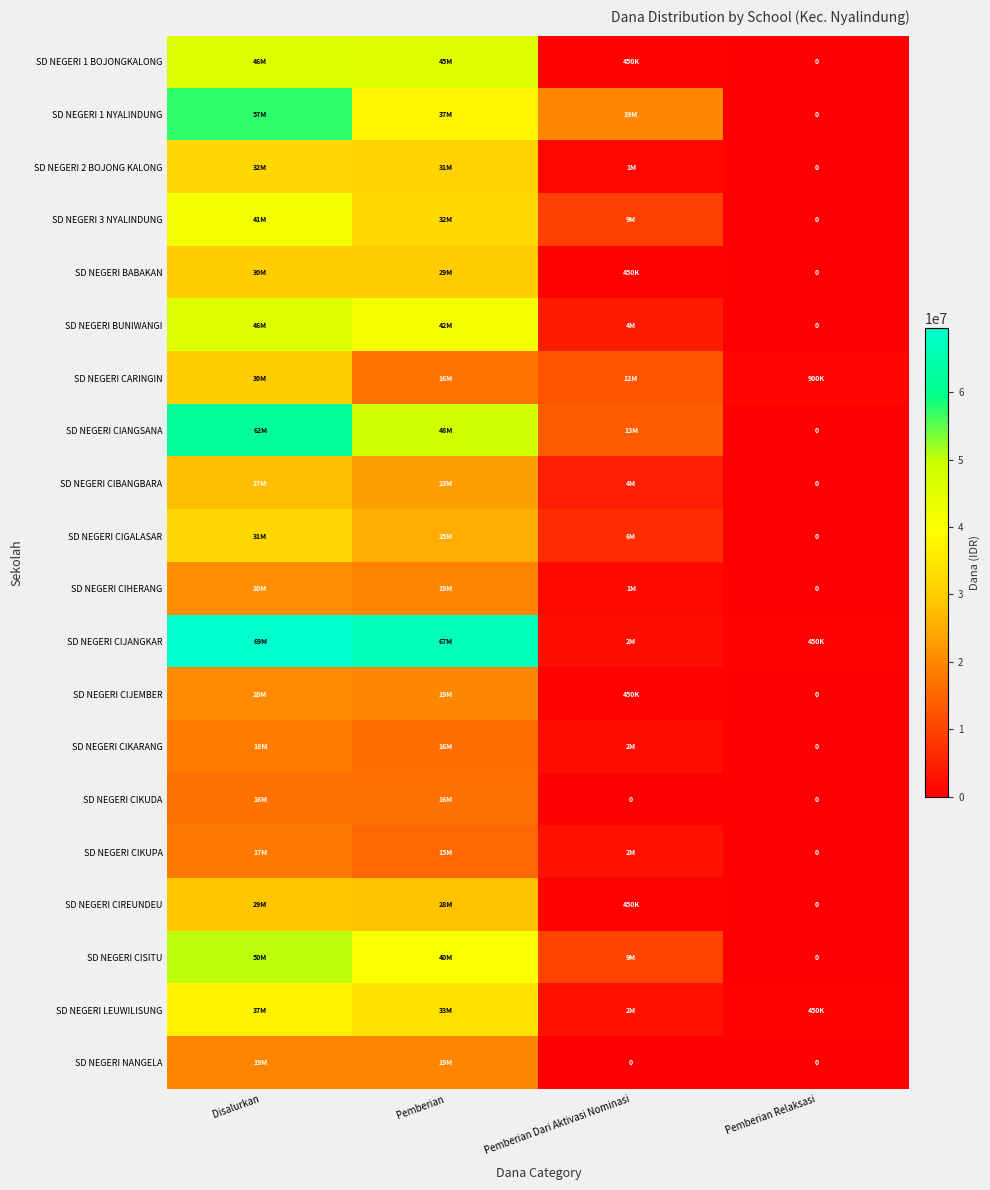

What value does the SD NEGERI CIREUNDEU series have at Disalurkan?

29025000